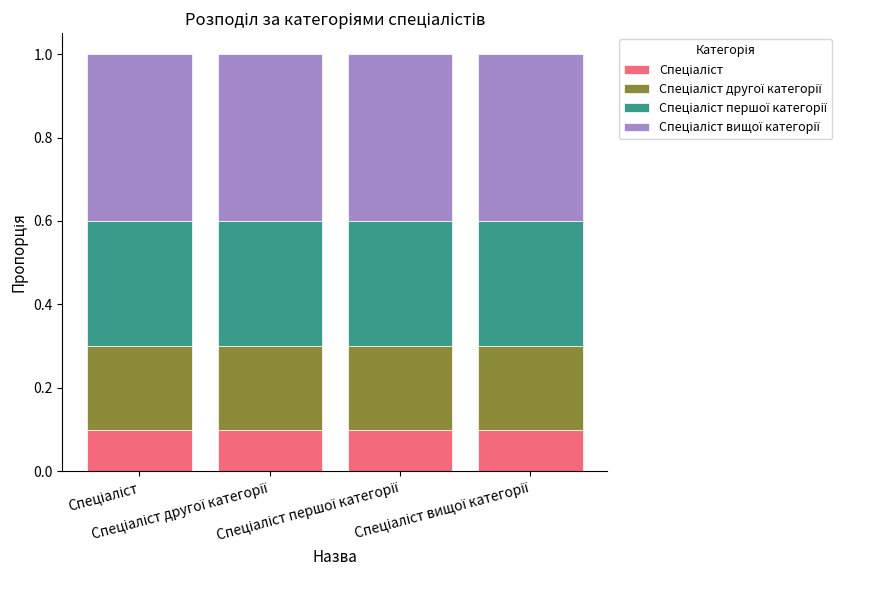

How many distinct data groups are displayed?

4